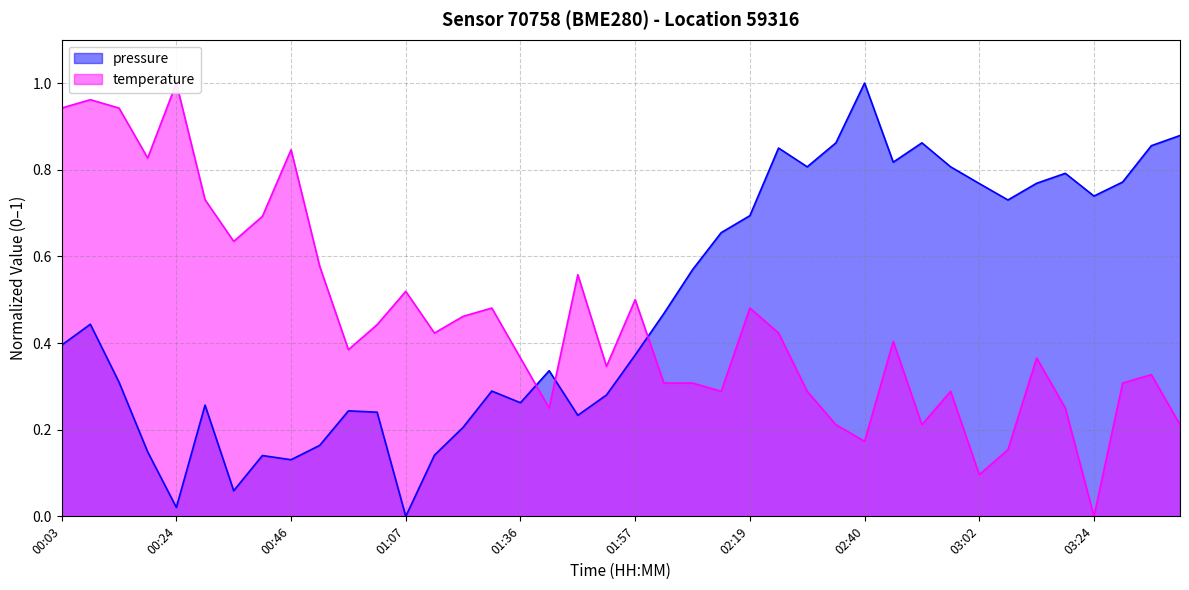

In temperature, how many points are lower than both neighbors (excluding endpoints)?

11